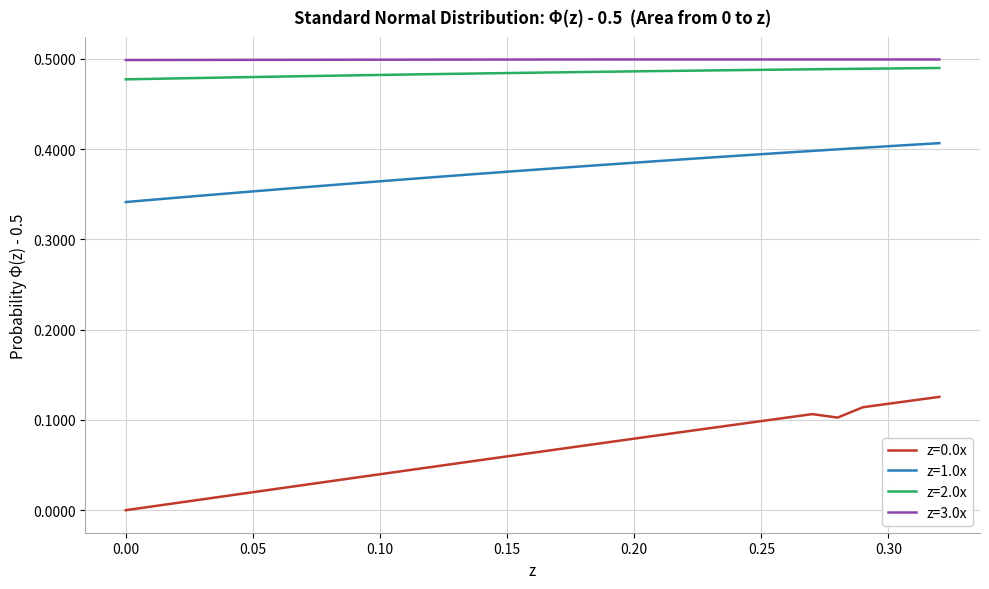

True or false: z=1.0x and z=2.0x cross at least once.

False